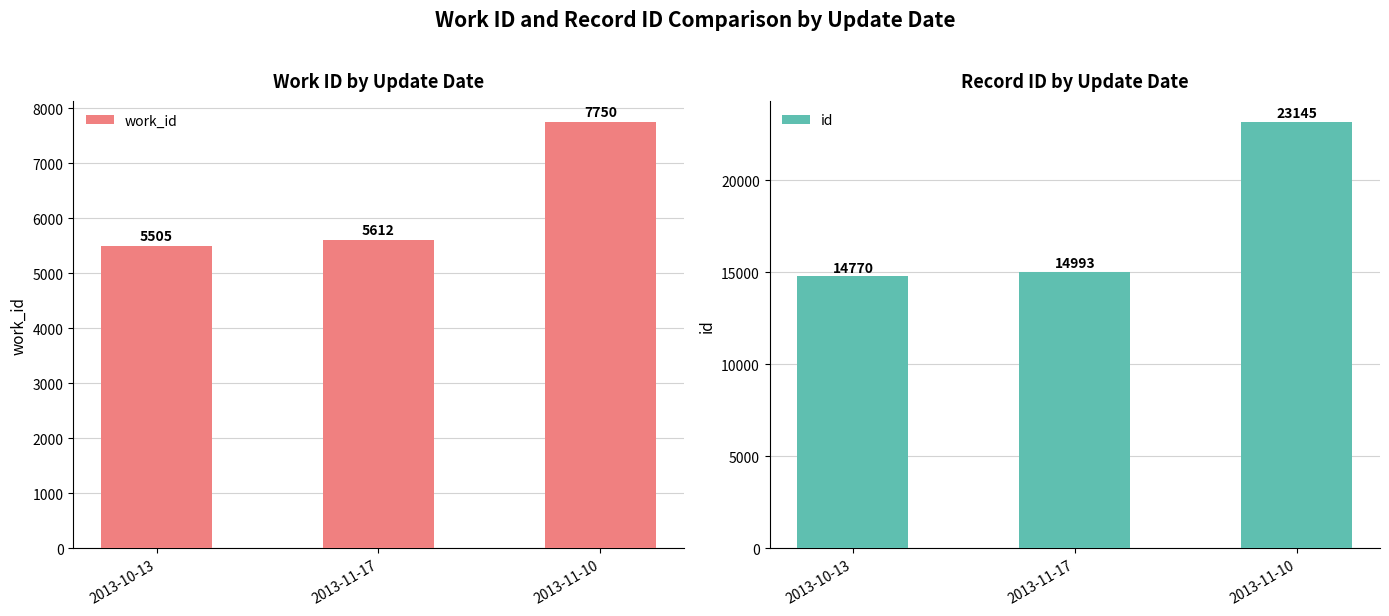

Reading right to left, list all the values displayed in this chart.

work_id: 2013-11-10=7750	2013-11-17=5612	2013-10-13=5505
id: 2013-11-10=23145	2013-11-17=14993	2013-10-13=14770